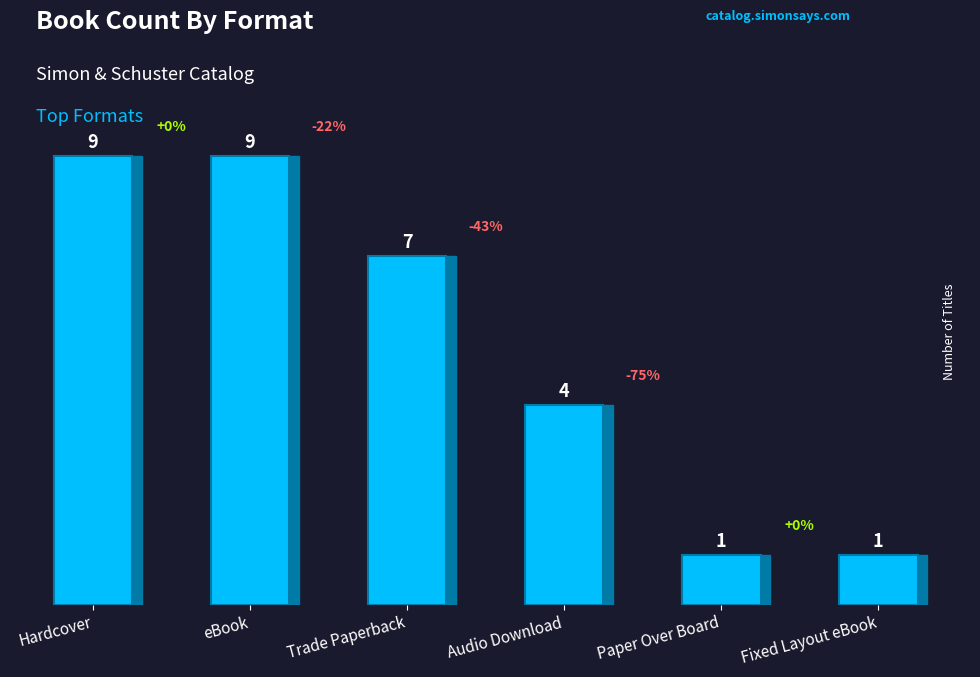

Reading right to left, list all the values displayed in this chart.

1	1	4	7	9	9